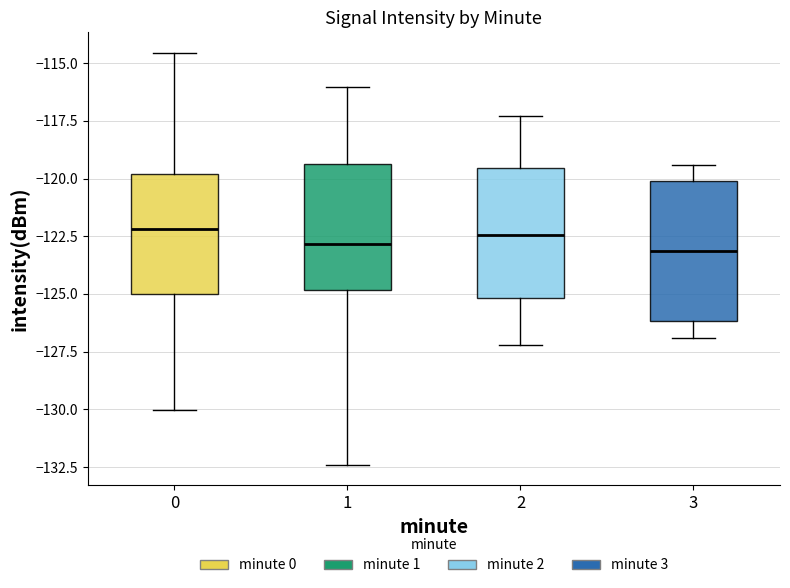

Reading left to right, read every box against the y-axis: the position of its median line, the range the box covers, and the ends of its whiskers. The values are not printed on the chart, so give them approximately, as read against the axis.

0: median -122.0, box -125.0 to -120.0, whiskers -130.0 to -114.5
1: median -123.0, box -125.0 to -119.5, whiskers -132.5 to -116.0
2: median -122.5, box -125.0 to -119.5, whiskers -127.0 to -117.5
3: median -123.0, box -126.0 to -120.0, whiskers -127.0 to -119.5